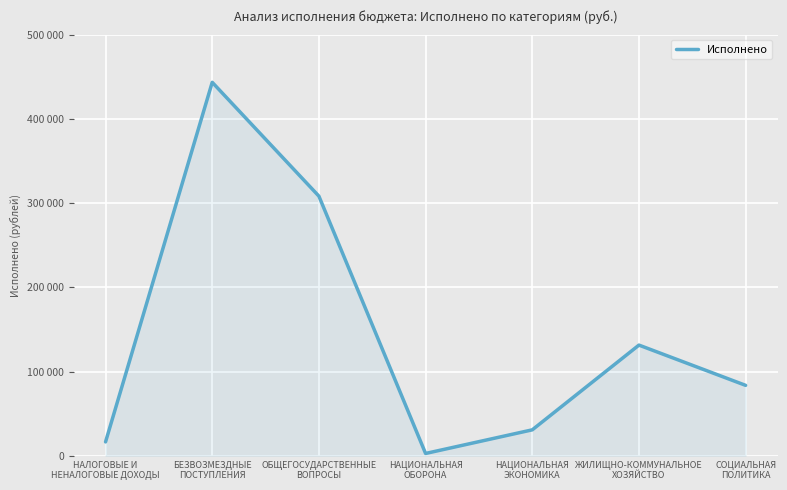

Is it true that the value at НАЦИОНАЛЬНАЯ
ЭКОНОМИКА is 44171.8?

False